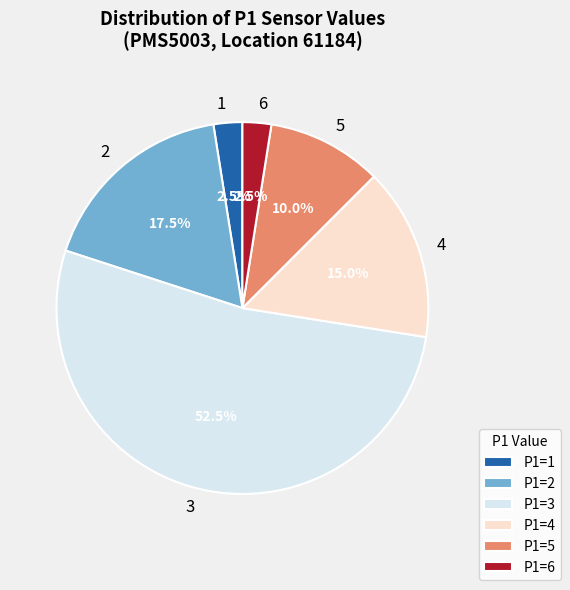

Is there a majority slice in this chart?

Yes